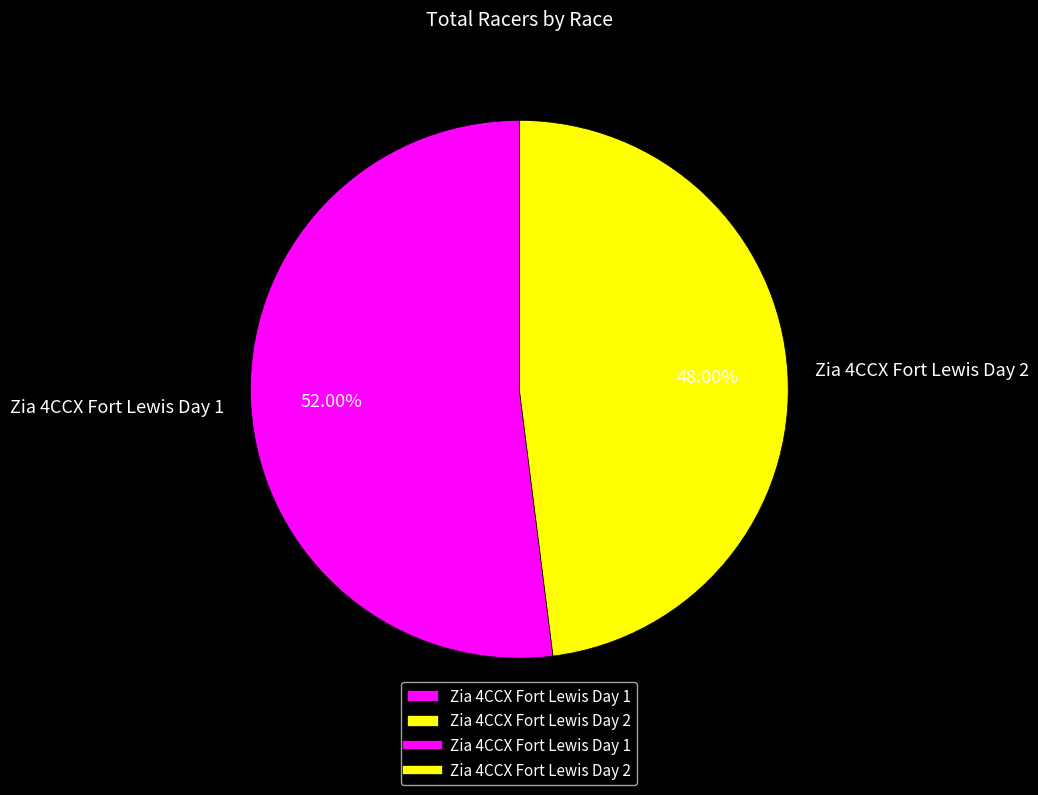

How many segments does this pie chart have?

2